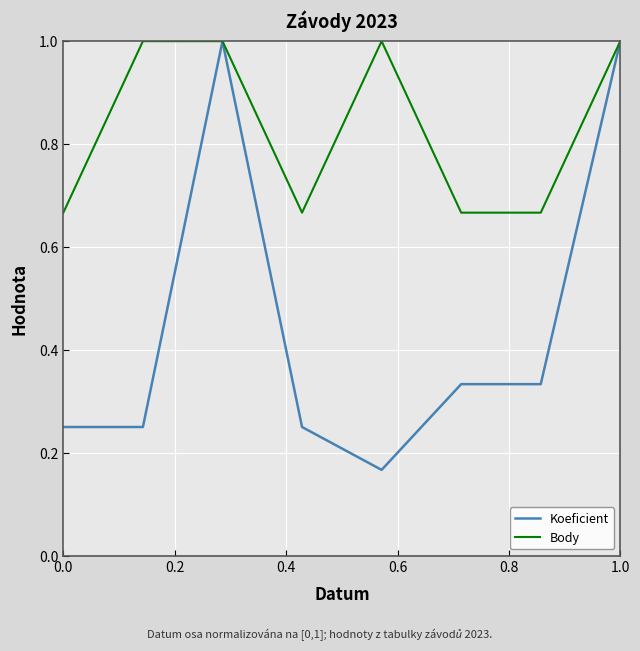

Rank the series by their average value, from lowest to highest.

Koeficient, Body